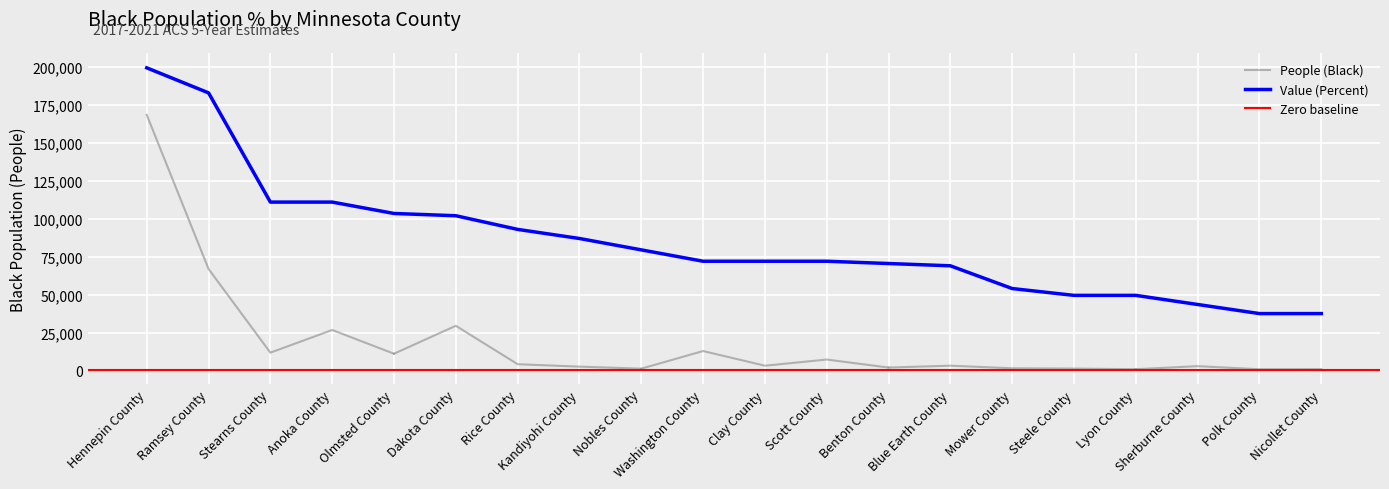

What is the ratio of the value at Mower County to the value at Stearns County?

0.5